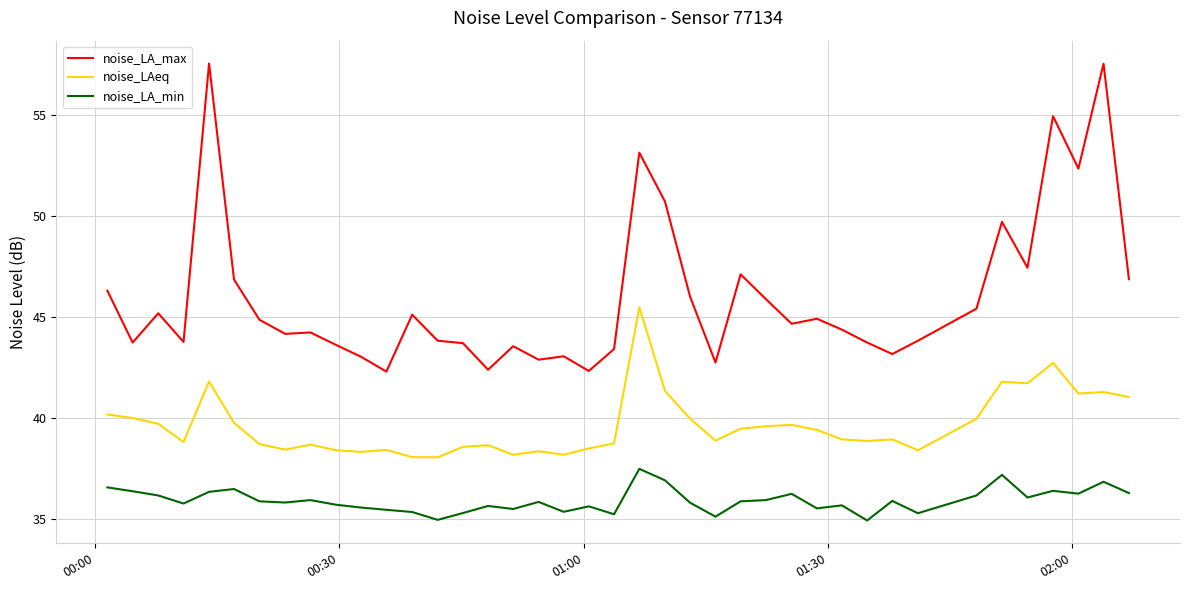

True or false: noise_LAeq and noise_LA_min cross at least once.

False